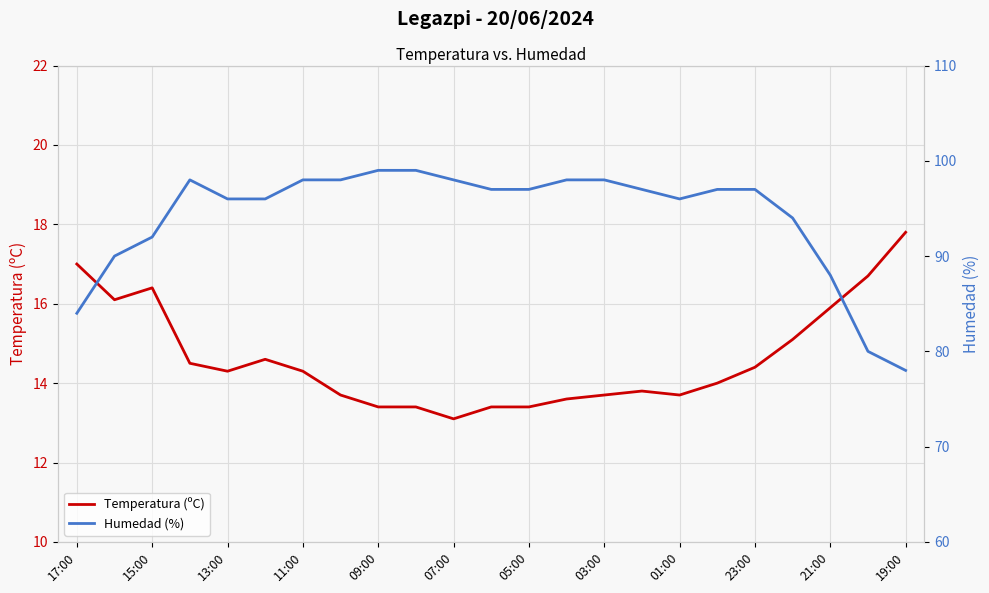

Is it true that Temperatura (ºC) equals 3.2 at 23:00?

False